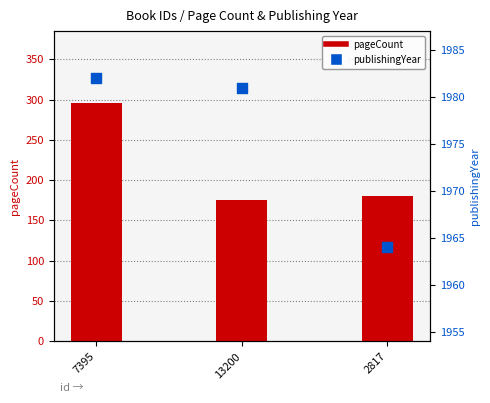

What are all the series names shown in the legend?

pageCount, publishingYear